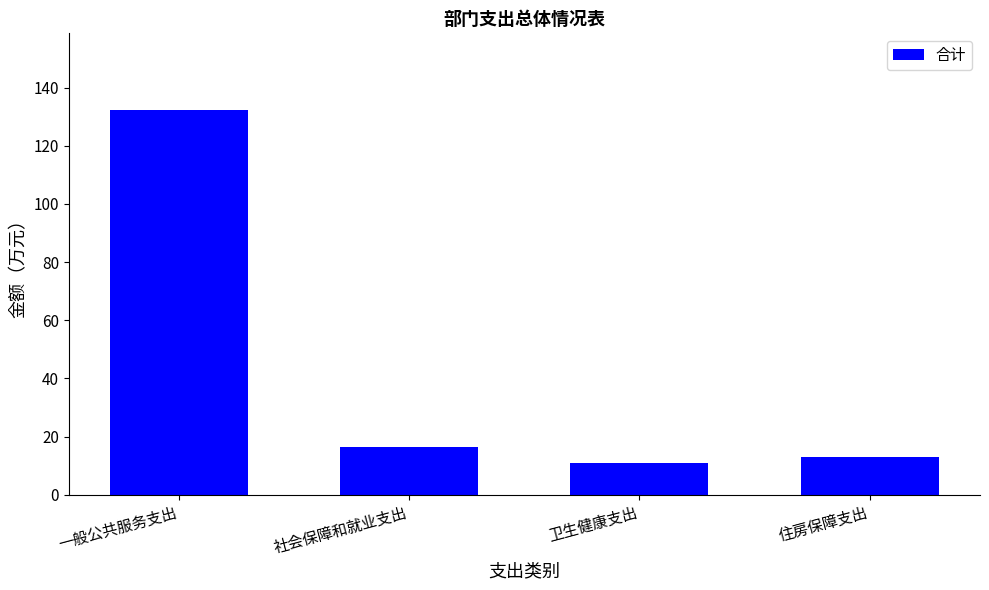

Rank the categories by value from lowest to highest.

卫生健康支出, 住房保障支出, 社会保障和就业支出, 一般公共服务支出